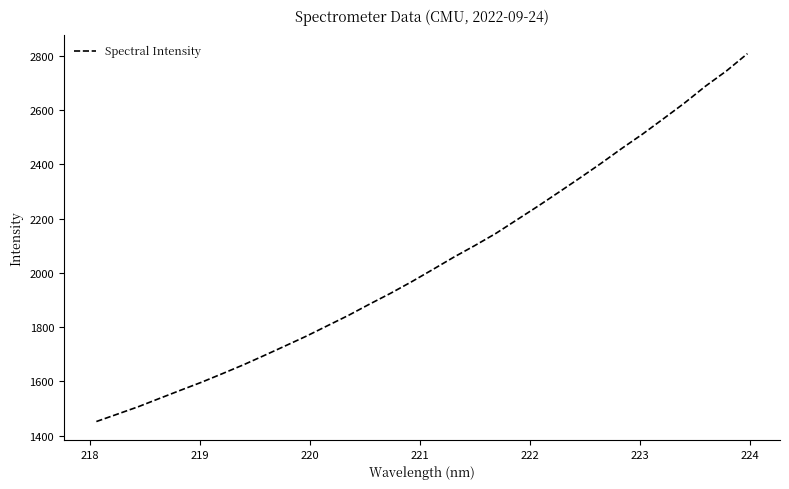

How many lines are shown in the chart?

1